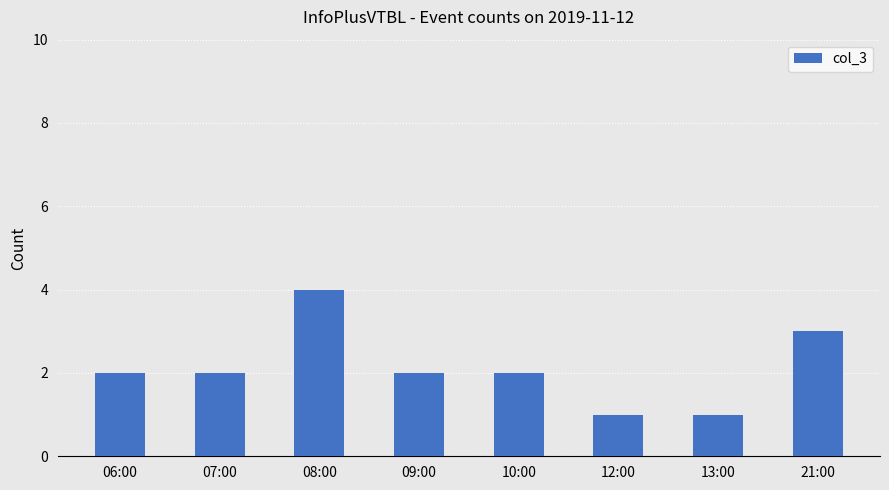

Does the chart contain any negative values?

No